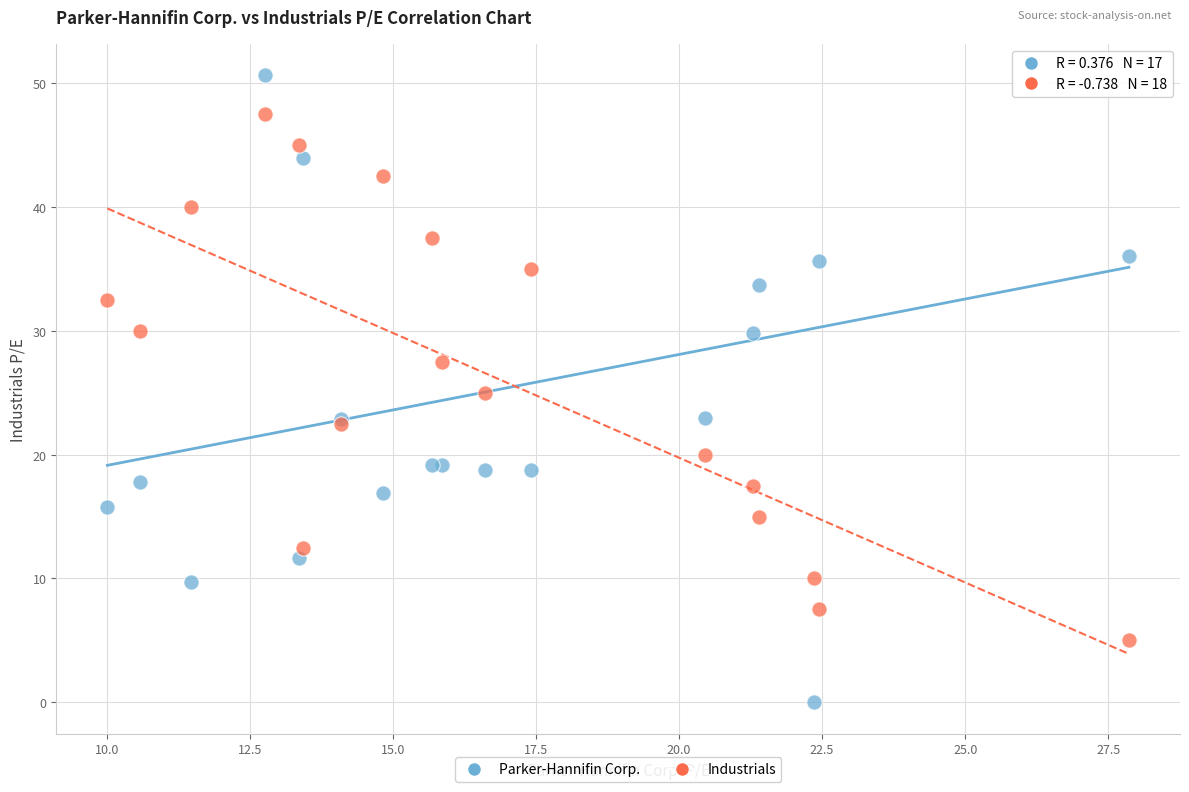

Which series contains the highest Y value?

Parker-Hannifin Corp.